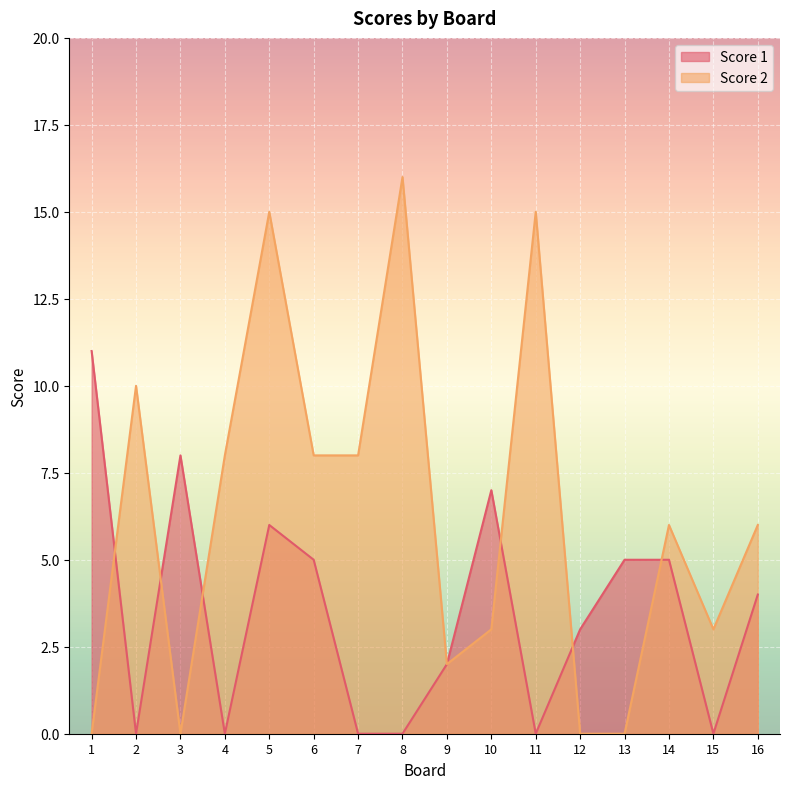

List the labels in order of Score 1 value, smallest first.

2, 4, 7, 8, 11, 15, 9, 12, 16, 6, 13, 14, 5, 10, 3, 1